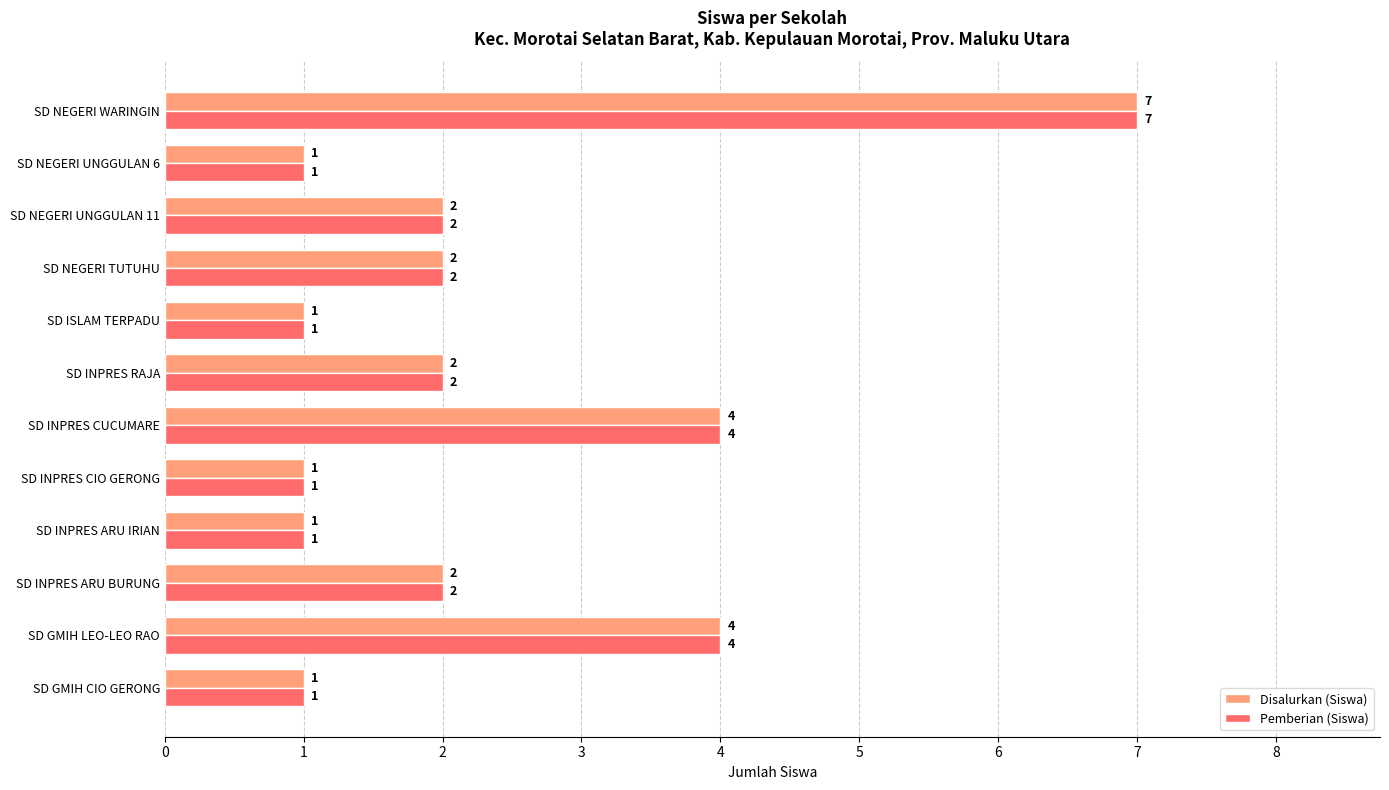

At which category is the sum across all series the highest?

SD NEGERI WARINGIN